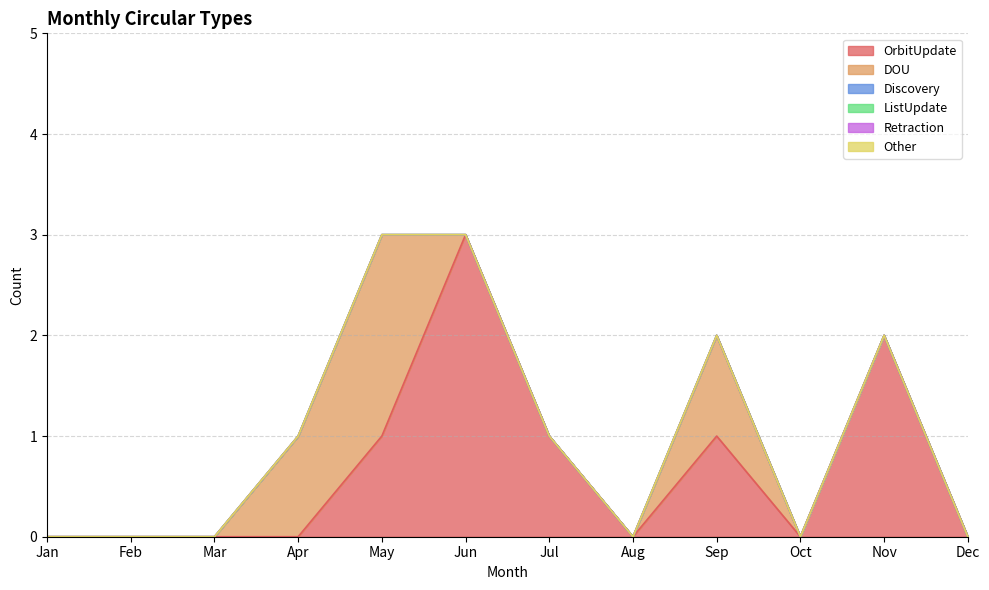

How many interior local peaks does the DOU series have?

2